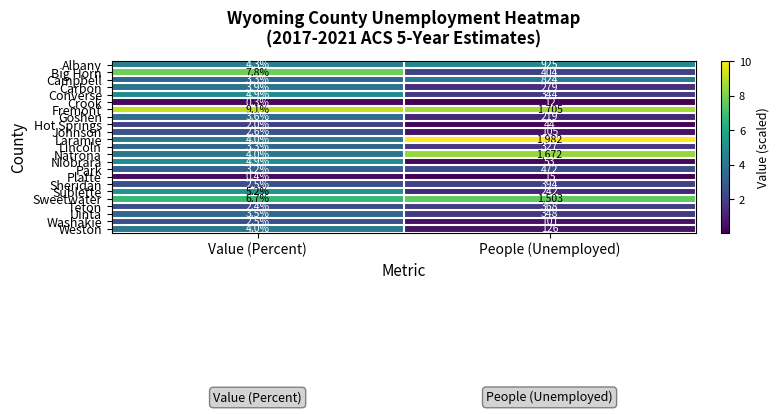

Which series has the widest spread of values?

Laramie